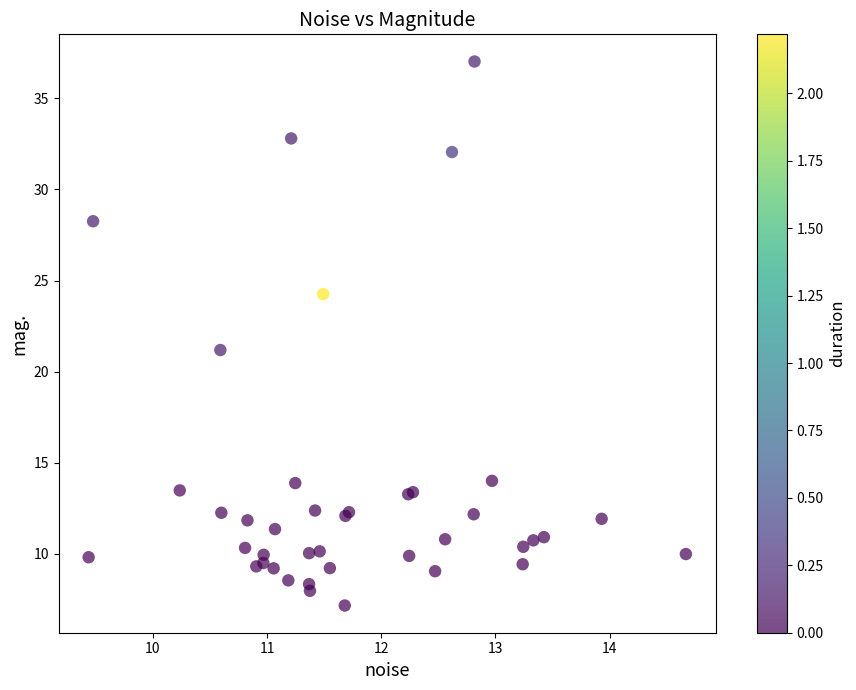

What Y value in the scatter plot is closest to 22?

21.2